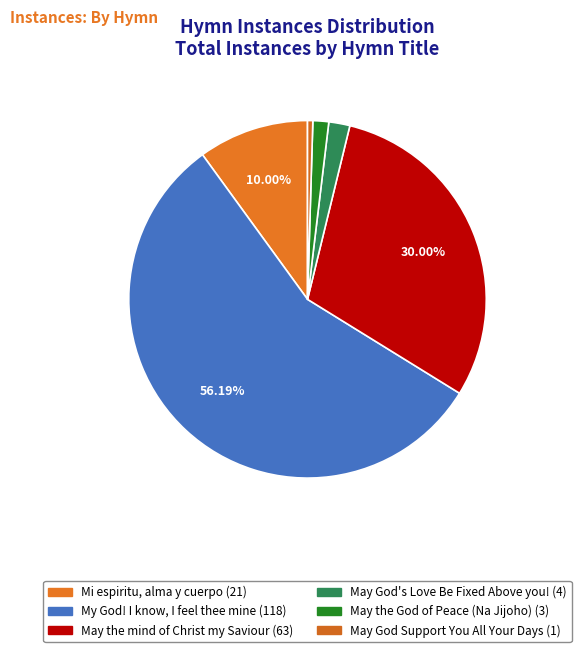

How many slices are in this pie chart?

6